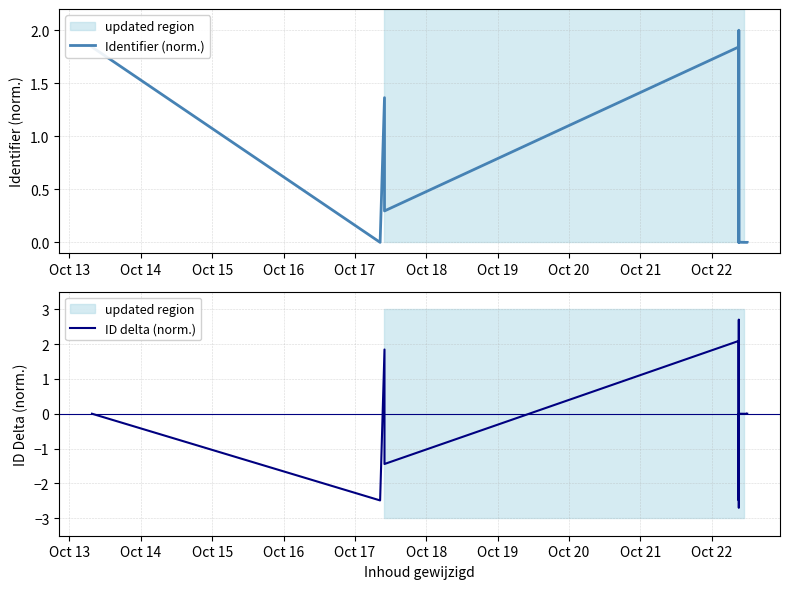

How many distinct data groups are displayed?

2